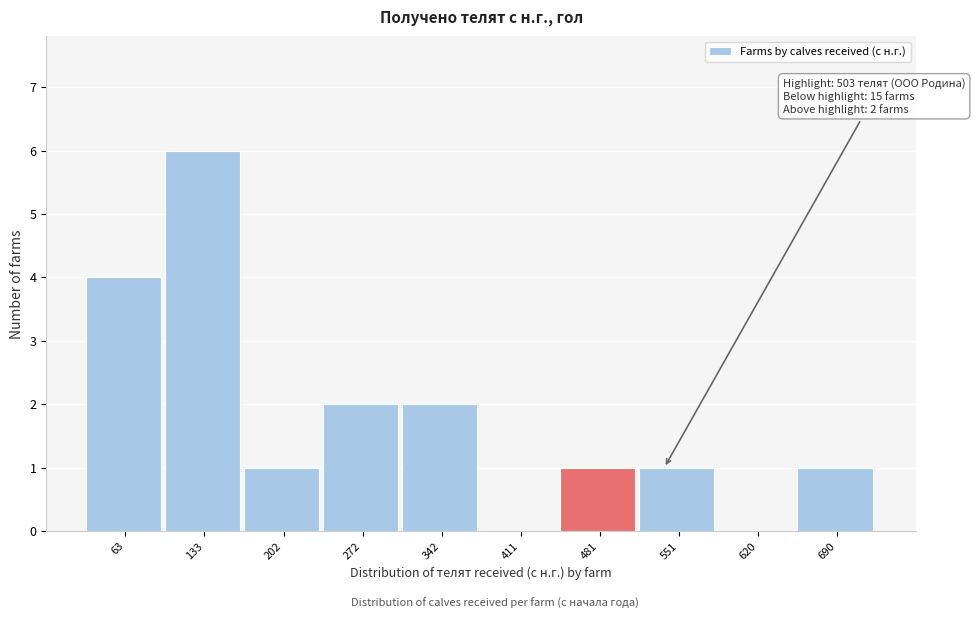

Over which range of the x-axis is the bar tallest?

100 to 170